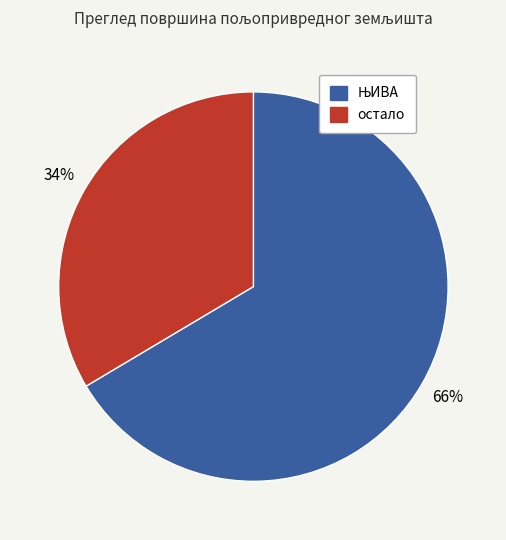

True or false: остало accounts for 27% of the total.

False